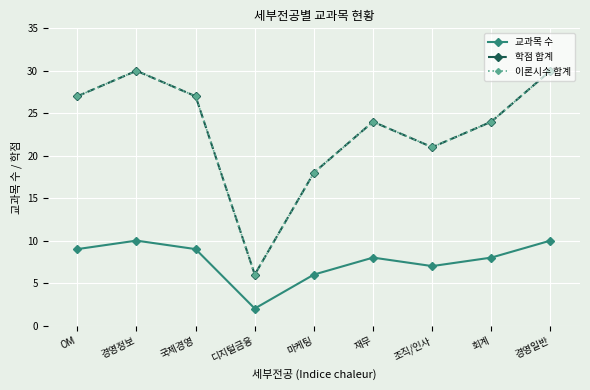

At 마케팅, list the series in order from largest to smallest.

학점 합계, 이론시수 합계, 교과목 수